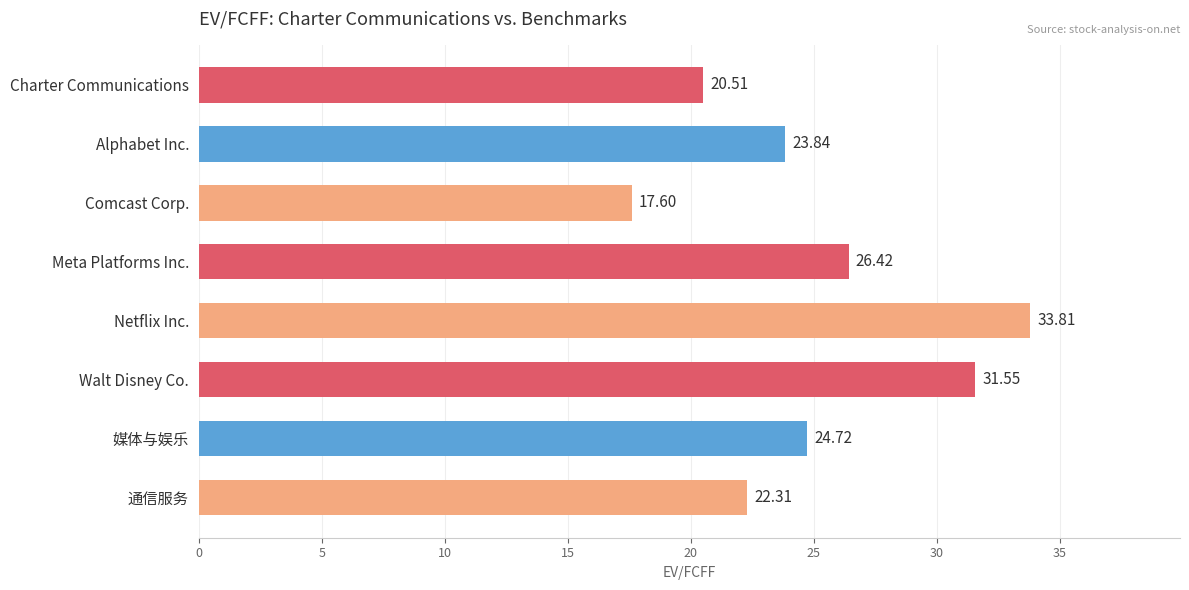

How many categories are shown in the chart?

8